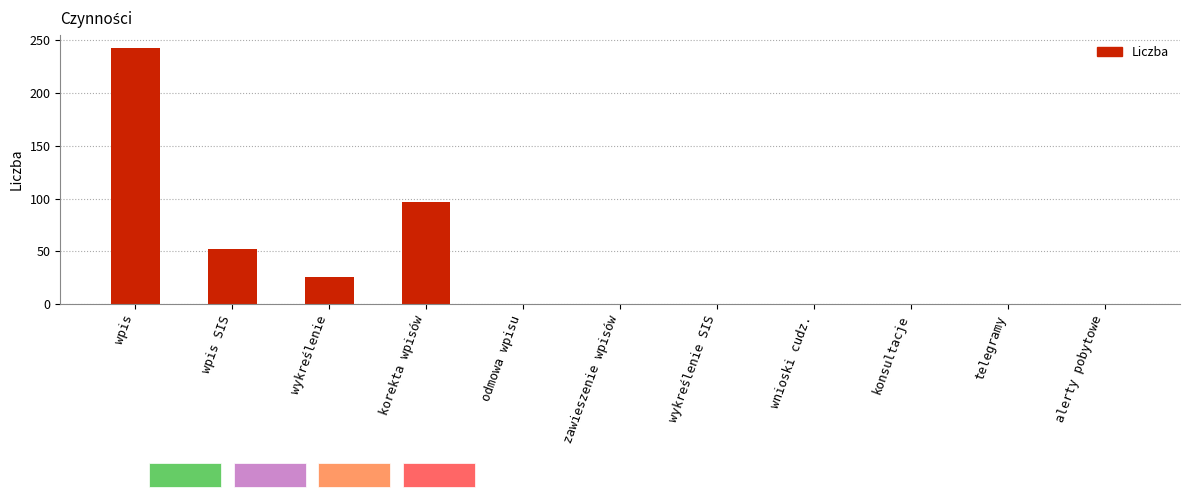

What is the sum of the values at wpis SIS and zawieszenie wpisów?

52